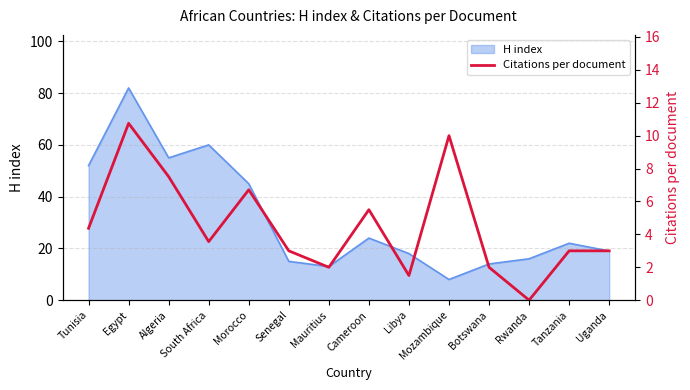

The H index series shows 20 at Mauritius. True or false?

False